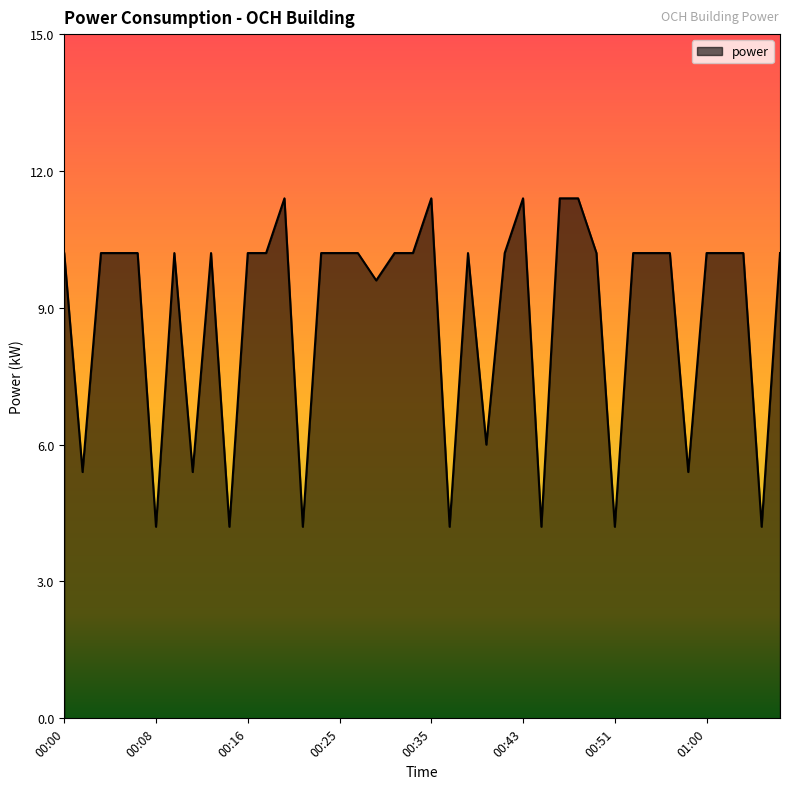

What is the greatest value displayed?

11.4